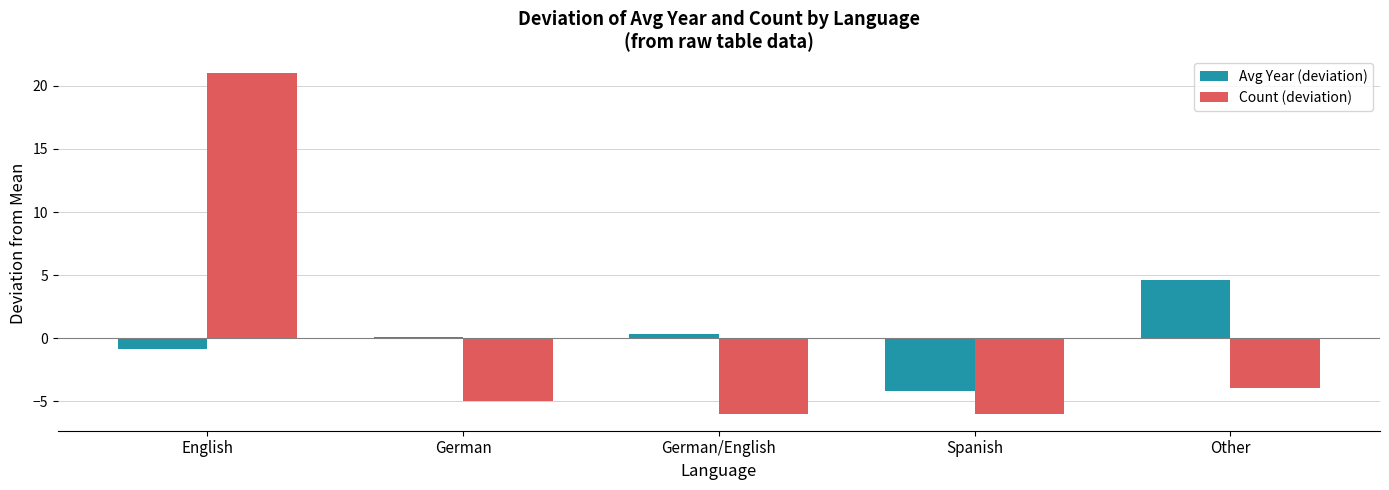

Which series changed the most between English and Spanish?

Count (deviation)